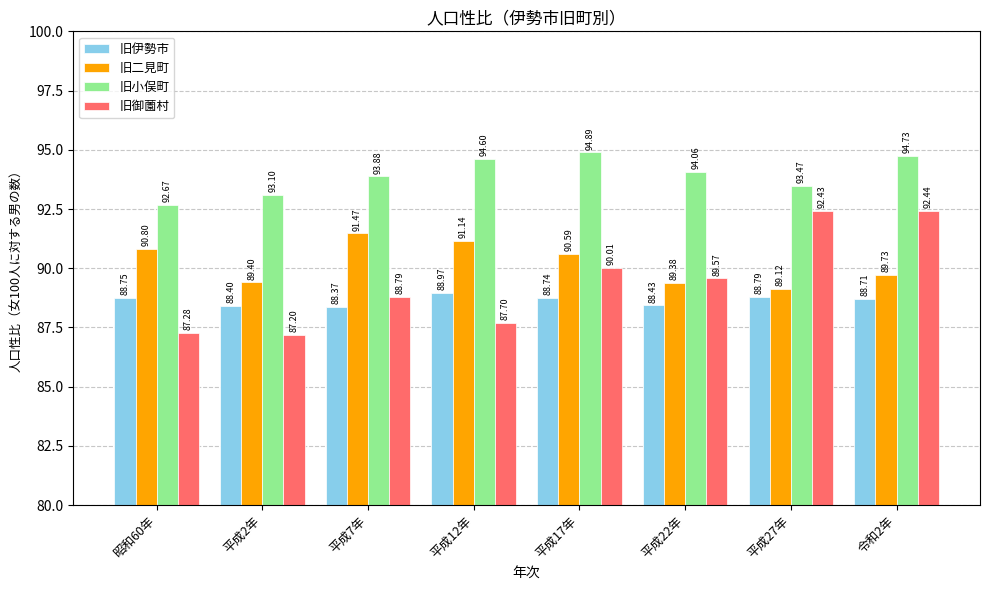

Is it true that 旧二見町 equals 130.9 at 平成22年?

False